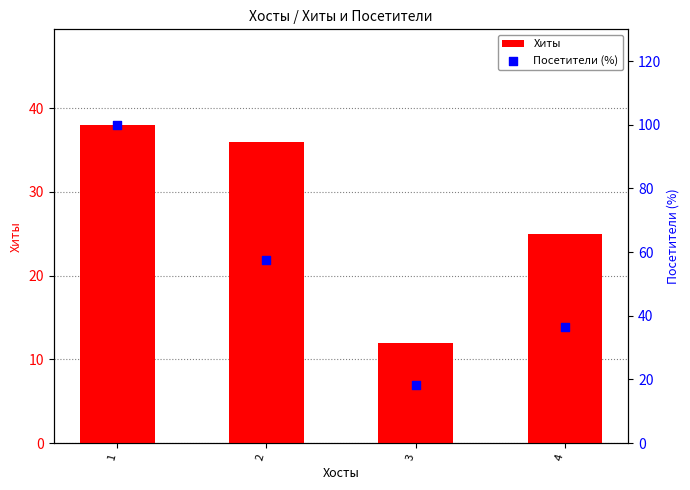

Which series has the largest Y range (max minus min)?

Посетители (%)